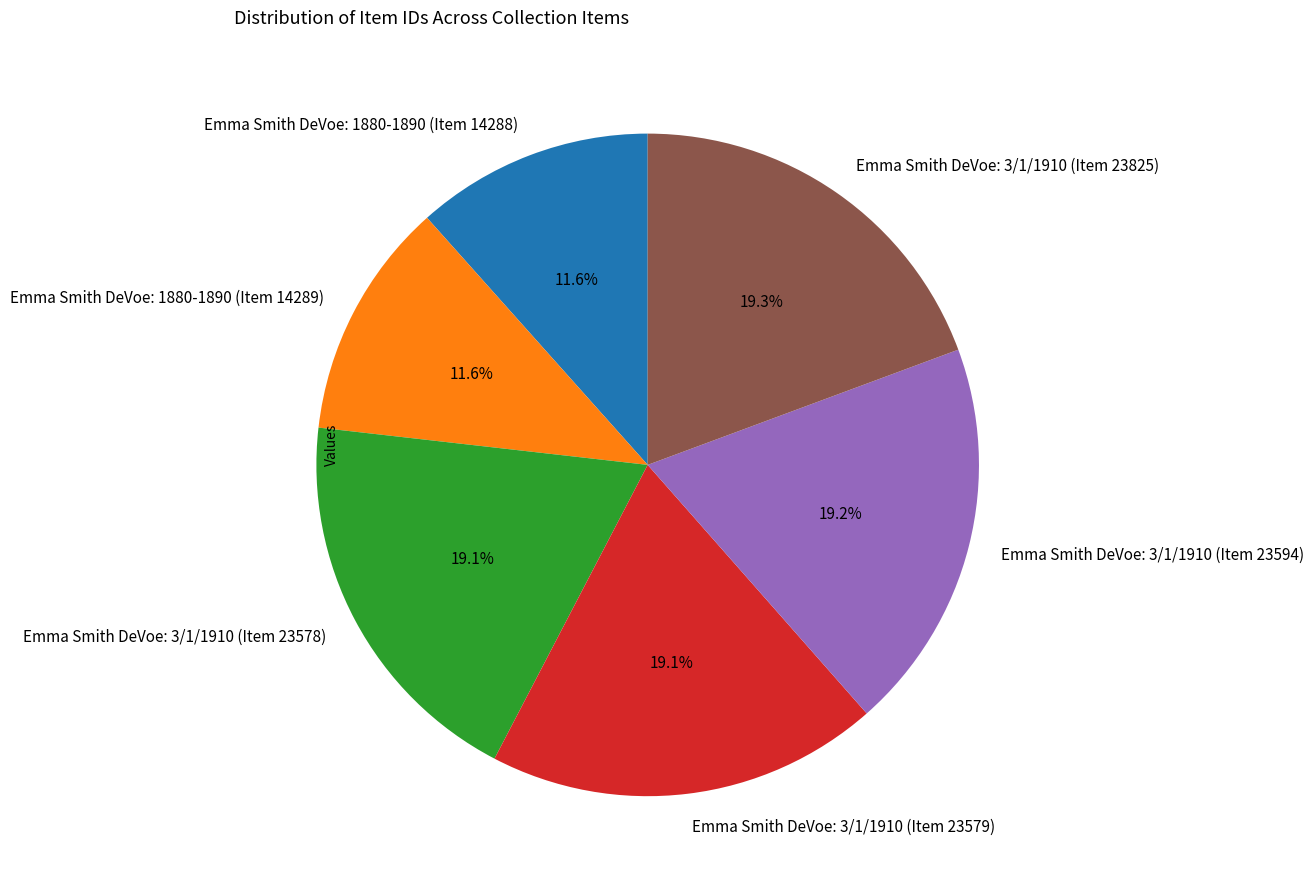

To the nearest percent, what is the average slice percentage?

17%